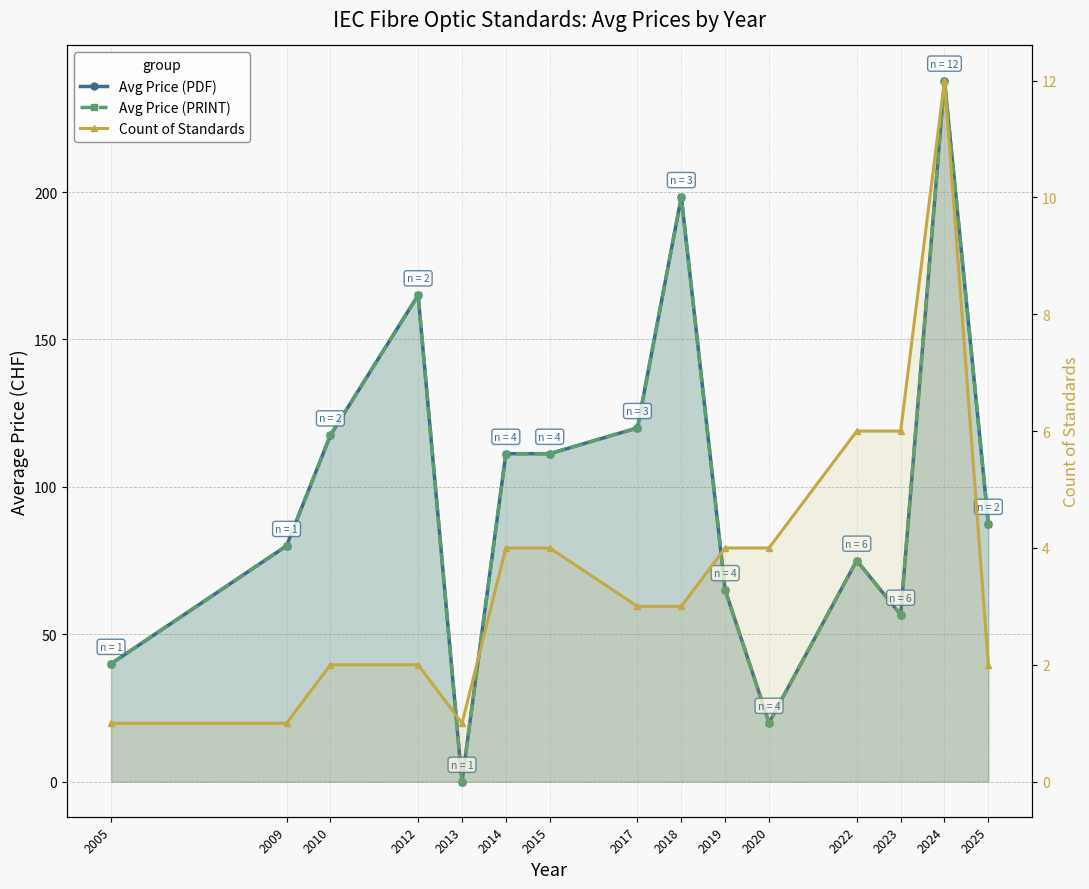

Where is Count of Standards nearest to the value 6?

2022